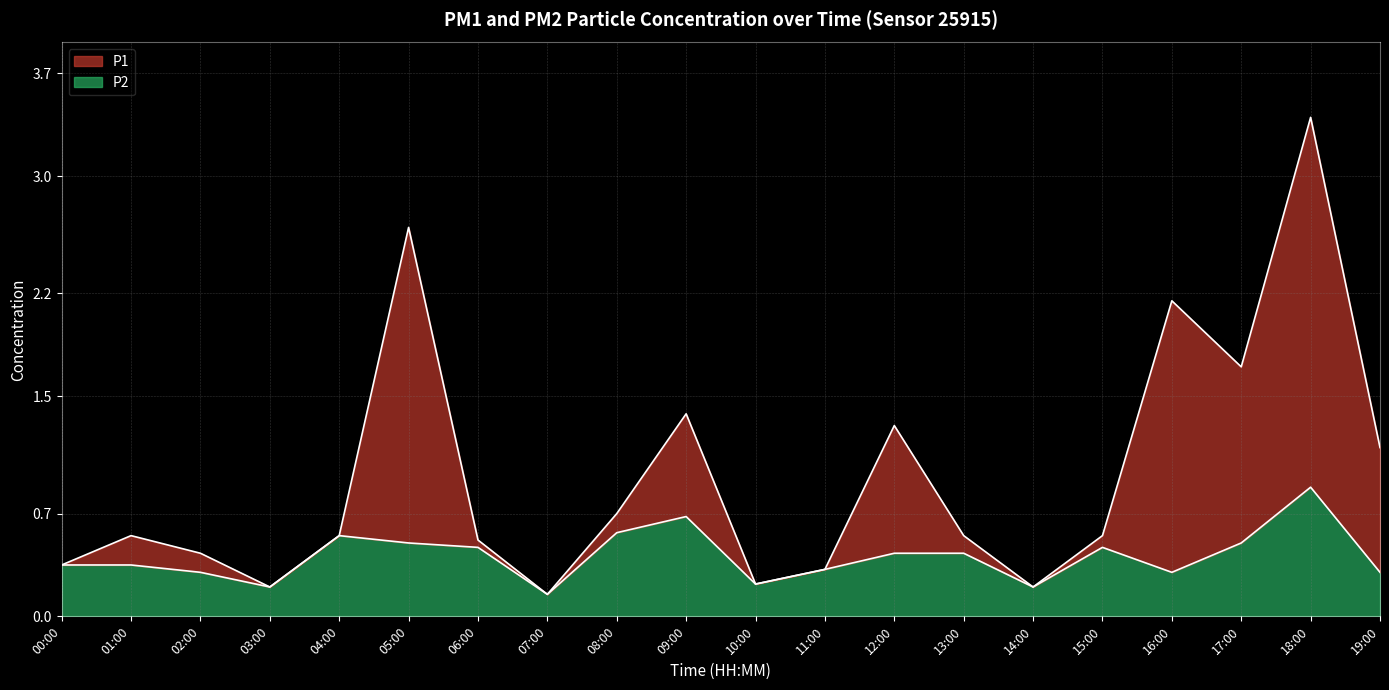

In P1, how many points are higher than both neighbors (excluding endpoints)?

6